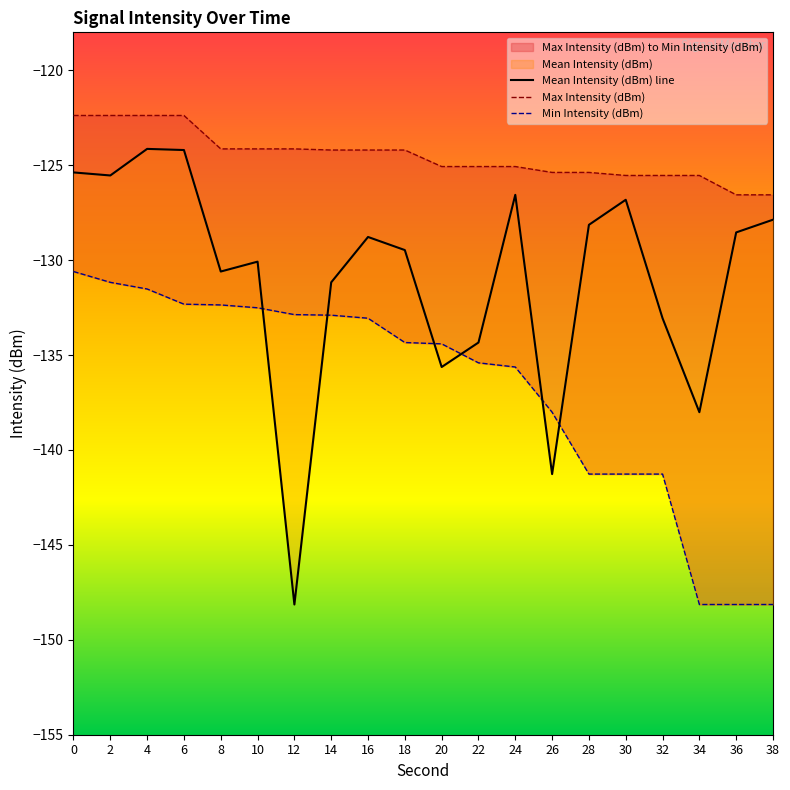

Which category has the lowest value across all series?

12